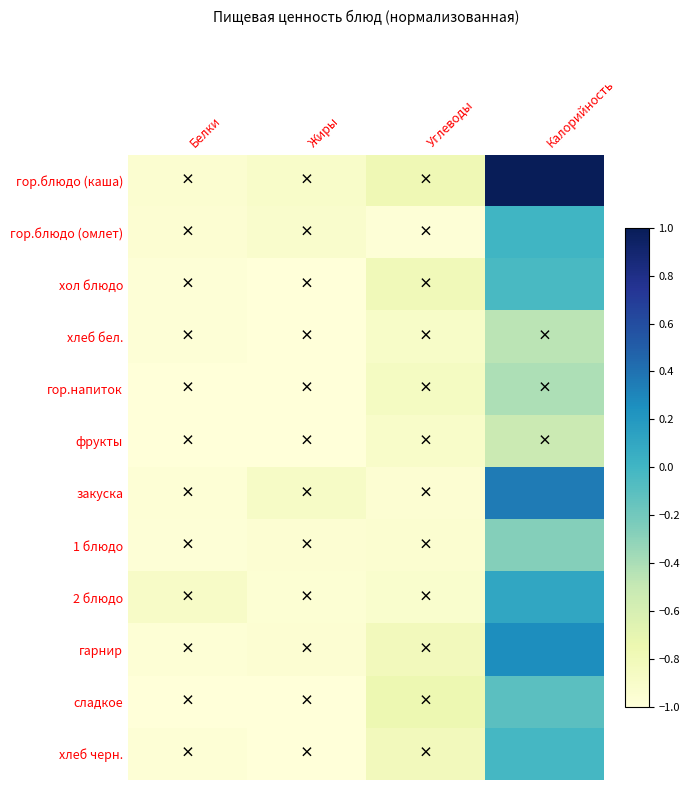

Which series has the largest total across all categories?

гор.блюдо (каша)